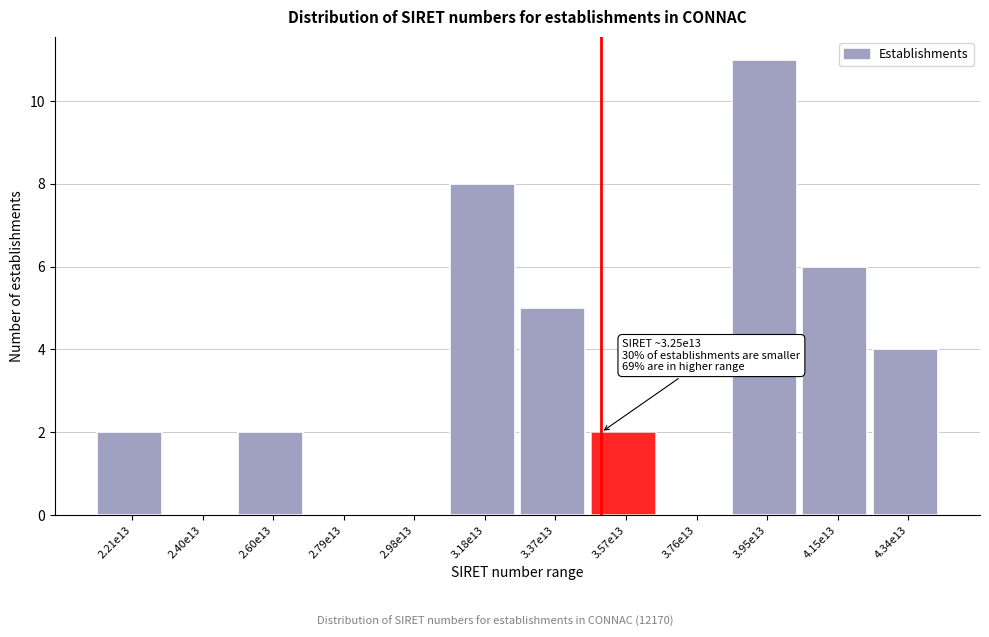

Reading left to right, list all the values displayed in this chart.

2.21e13=2	2.40e13=0	2.60e13=2	2.79e13=0	2.98e13=0	3.18e13=8	3.37e13=5	3.57e13=2	3.76e13=0	3.95e13=11	4.15e13=6	4.34e13=4